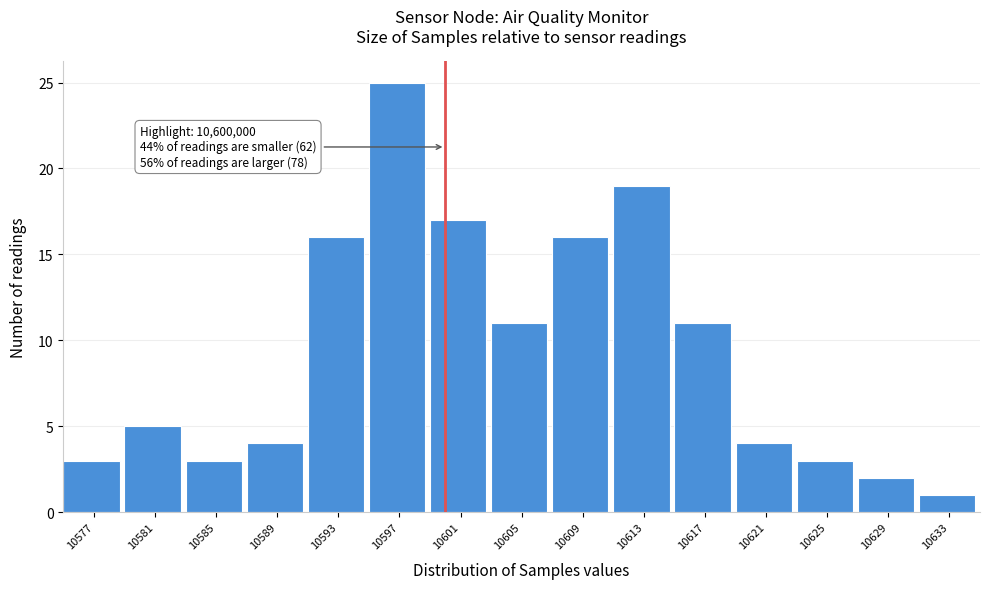

Reading left to right, transcribe all the data shown in this chart.

10577=3	10581=5	10585=3	10589=4	10593=16	10597=25	10601=17	10605=11	10609=16	10613=19	10617=11	10621=4	10625=3	10629=2	10633=1